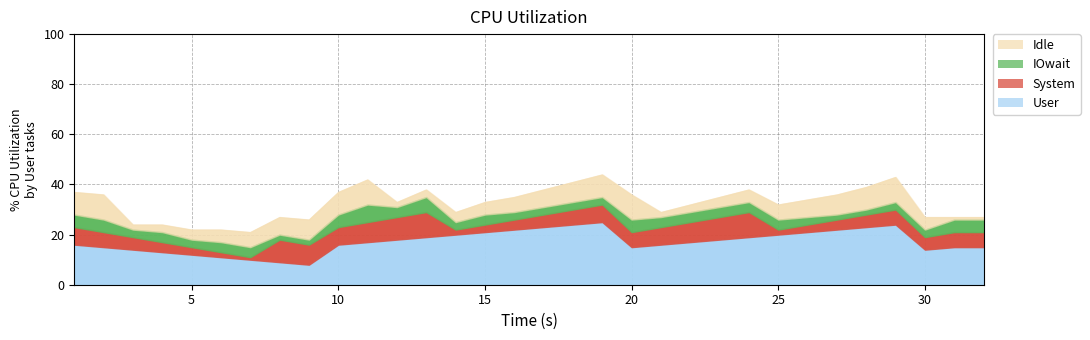

What is the sum of all IOwait values?

121